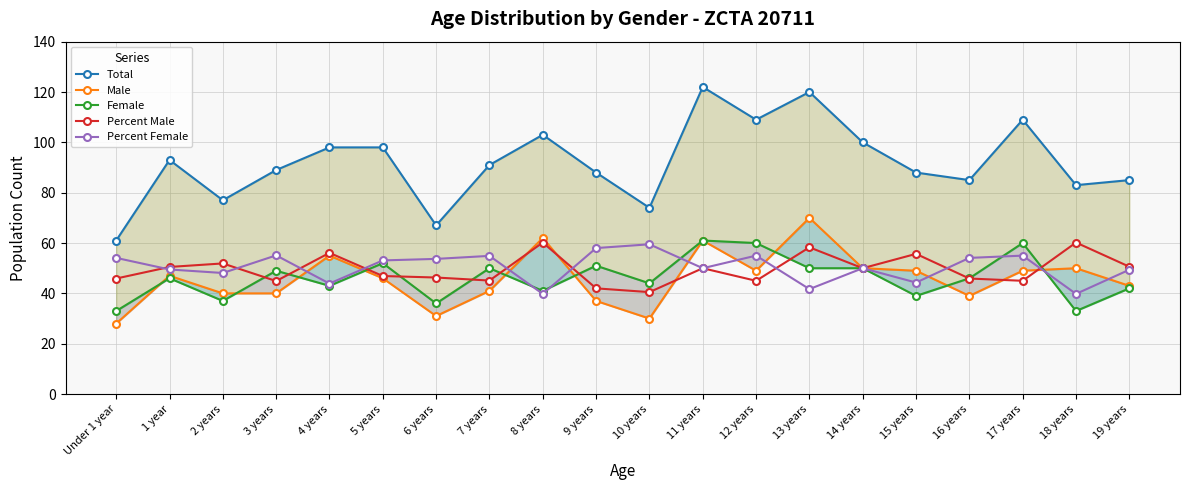

Between 7 years and 11 years, which series saw the biggest shift?

Total